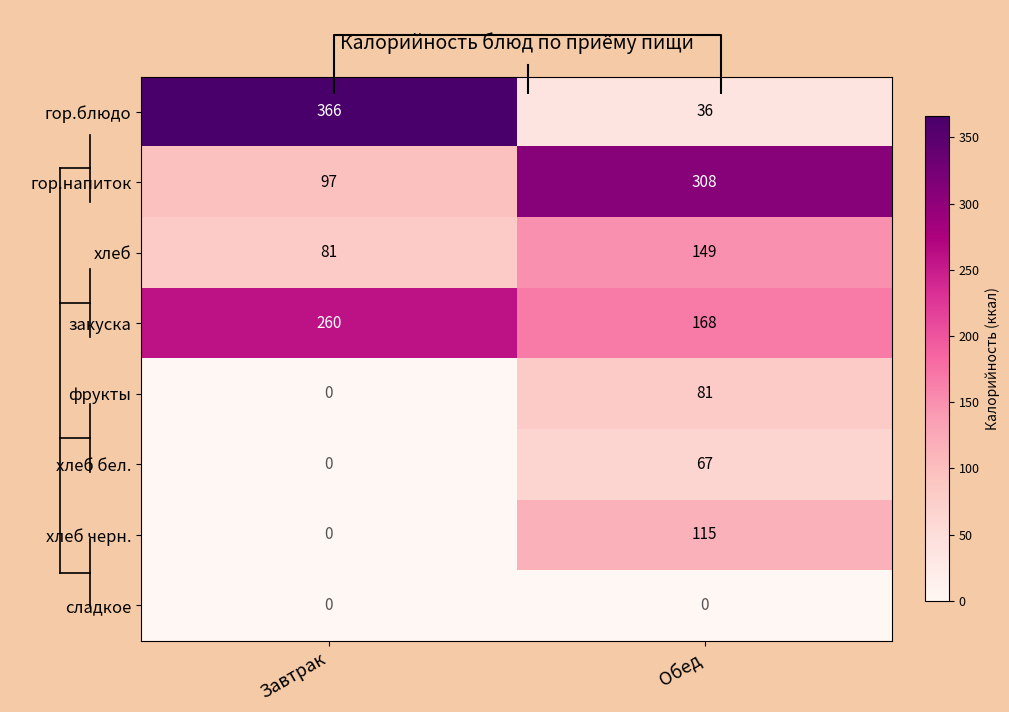

List the labels in order of хлеб черн. value, smallest first.

Завтрак, Обед